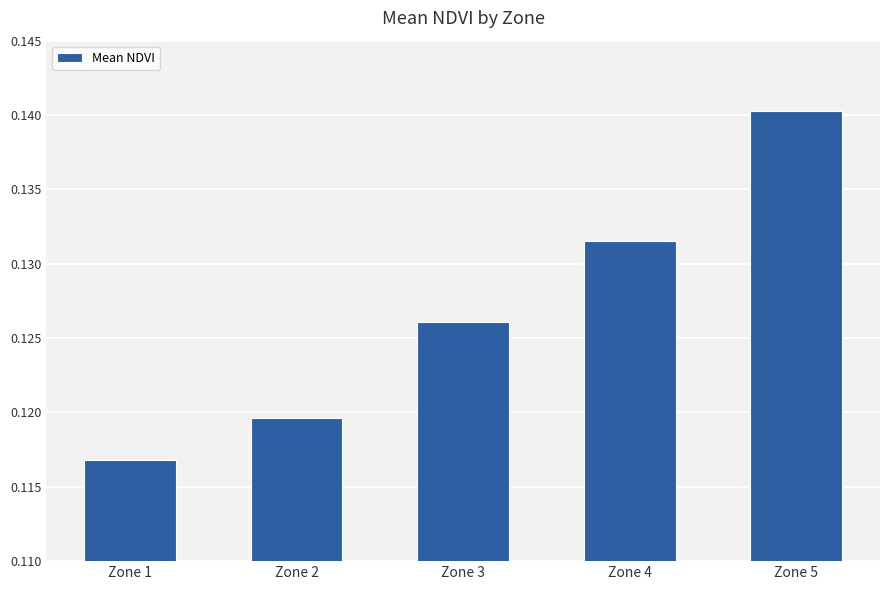

Which label corresponds to the largest value in the chart?

Zone 5